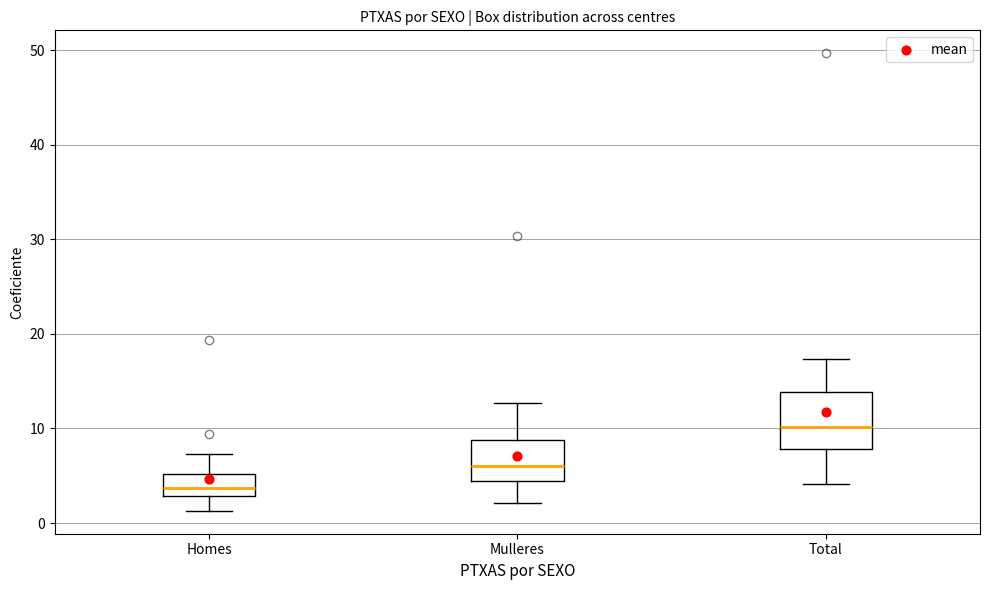

Which box has the highest median line?

Total